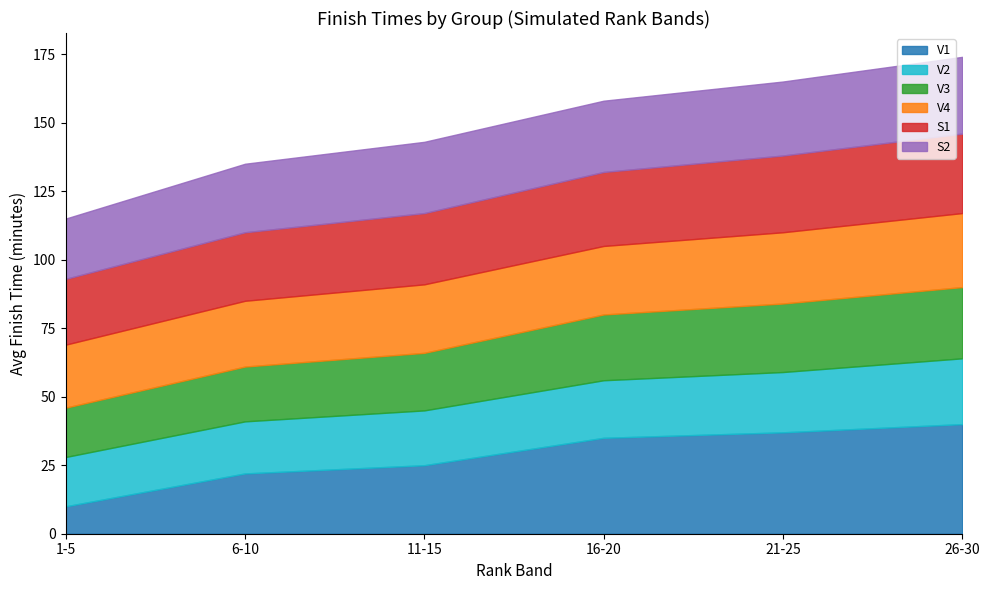

Which series has the largest range (max minus min)?

V1